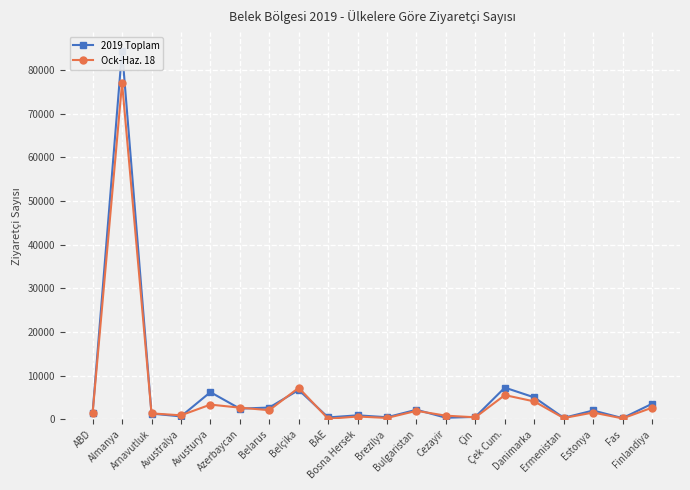

After their last crossing, which series has the higher values: Ock-Haz. 18 or 2019 Toplam?

2019 Toplam